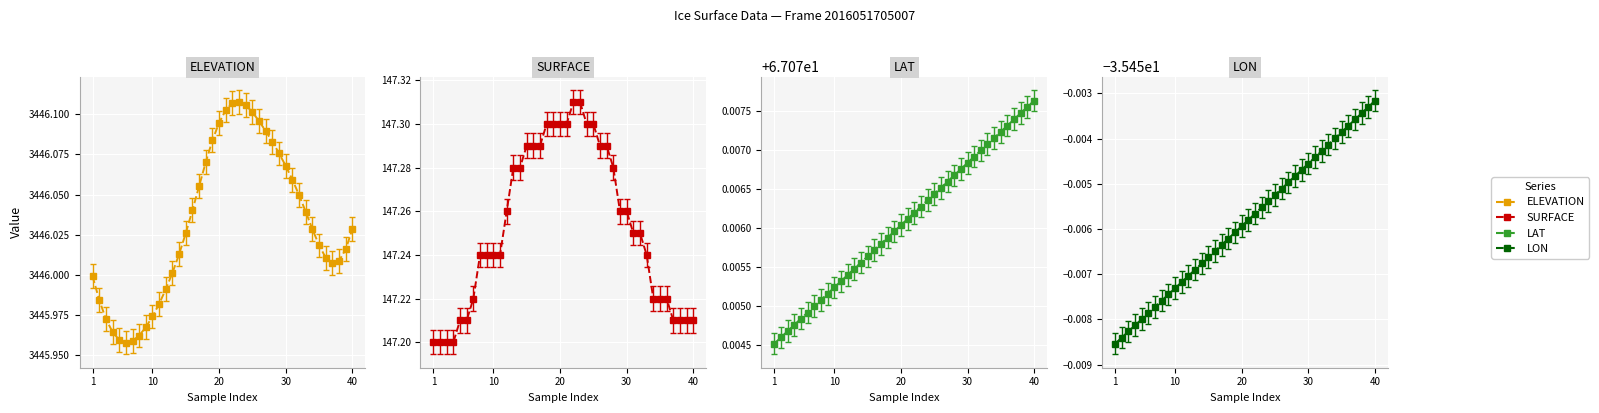

Reading left to right, transcribe all the data shown in this chart.

ELEVATION: 3446.0	3446.0	3446.0	3446.0	3446.0	3446.0	3446.0	3446.0	3446.0	3446.0	3446.0	3446.0	3446.0	3446.0	3446.0	3446.0	3446.1	3446.1	3446.1	3446.1	3446.1	3446.1	3446.1	3446.1	3446.1	3446.1	3446.1	3446.1	3446.1	3446.1	3446.1	3446.0	3446.0	3446.0	3446.0	3446.0	3446.0	3446.0	3446.0	3446.0
SURFACE: 147.2	147.2	147.2	147.2	147.2	147.2	147.2	147.2	147.2	147.2	147.2	147.3	147.3	147.3	147.3	147.3	147.3	147.3	147.3	147.3	147.3	147.3	147.3	147.3	147.3	147.3	147.3	147.3	147.3	147.3	147.2	147.2	147.2	147.2	147.2	147.2	147.2	147.2	147.2	147.2
LAT: 67.1	67.1	67.1	67.1	67.1	67.1	67.1	67.1	67.1	67.1	67.1	67.1	67.1	67.1	67.1	67.1	67.1	67.1	67.1	67.1	67.1	67.1	67.1	67.1	67.1	67.1	67.1	67.1	67.1	67.1	67.1	67.1	67.1	67.1	67.1	67.1	67.1	67.1	67.1	67.1
LON: -35.5	-35.5	-35.5	-35.5	-35.5	-35.5	-35.5	-35.5	-35.5	-35.5	-35.5	-35.5	-35.5	-35.5	-35.5	-35.5	-35.5	-35.5	-35.5	-35.5	-35.5	-35.5	-35.5	-35.5	-35.5	-35.5	-35.5	-35.5	-35.5	-35.5	-35.5	-35.5	-35.5	-35.5	-35.5	-35.5	-35.5	-35.5	-35.5	-35.5